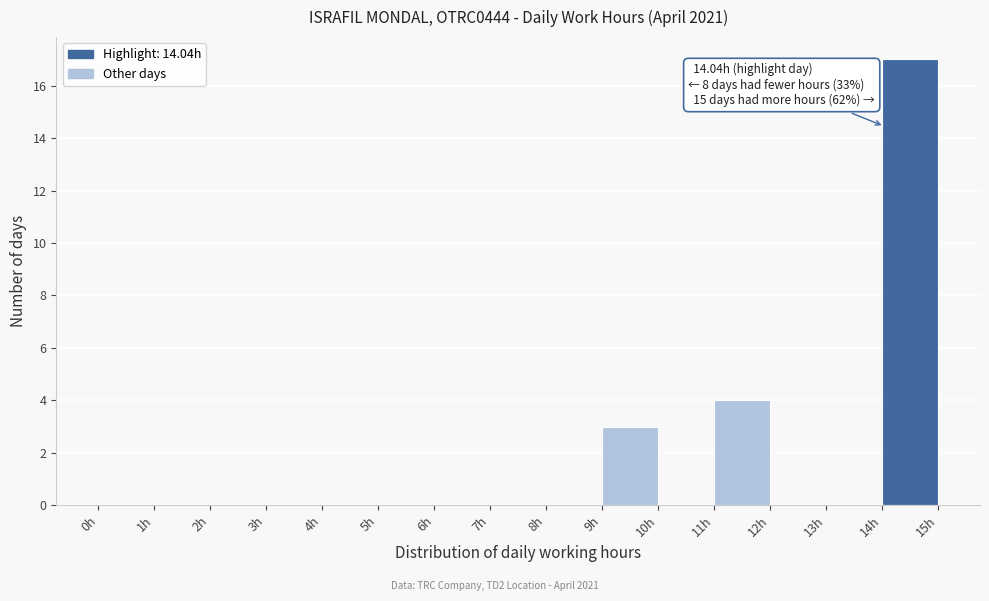

Which range on the x-axis has the tallest bar?

14 to 15